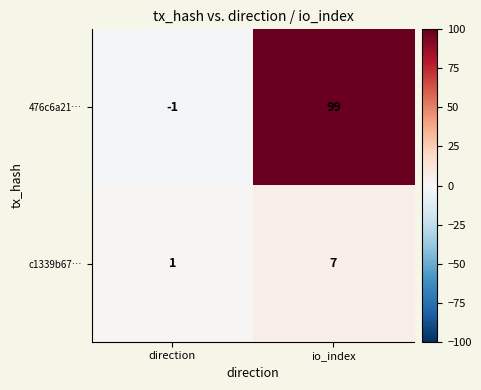

List the series in order of their overall mean, highest first.

476c6a21…, c1339b67…